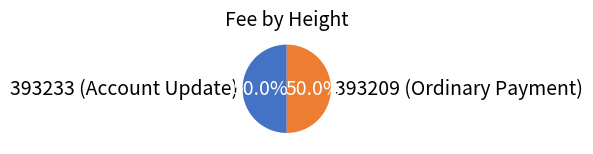

What percentage is NOT represented by 393209 (Ordinary Payment)?

50.0%